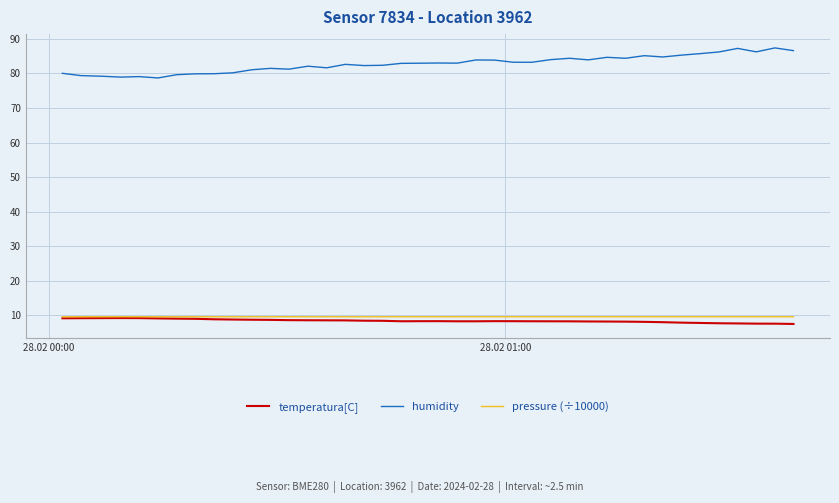

What is the greatest value displayed?

87.4